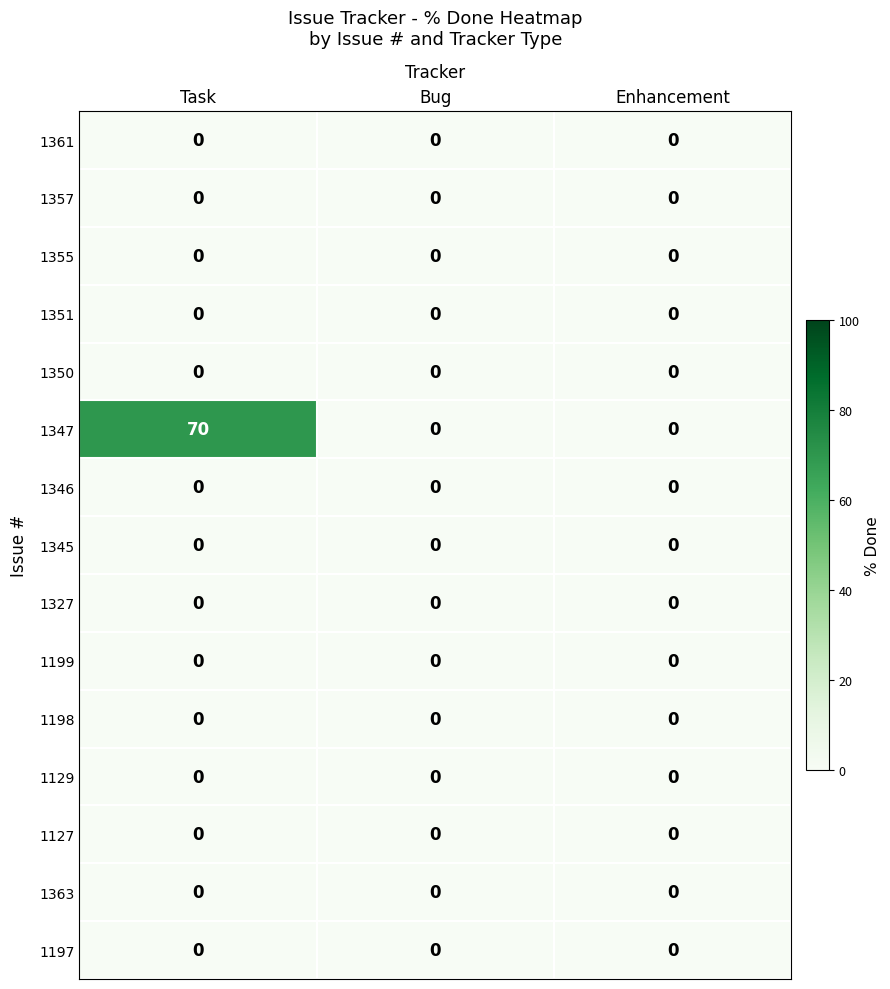

What is the sum of the 1347 values at Enhancement and Task?

70